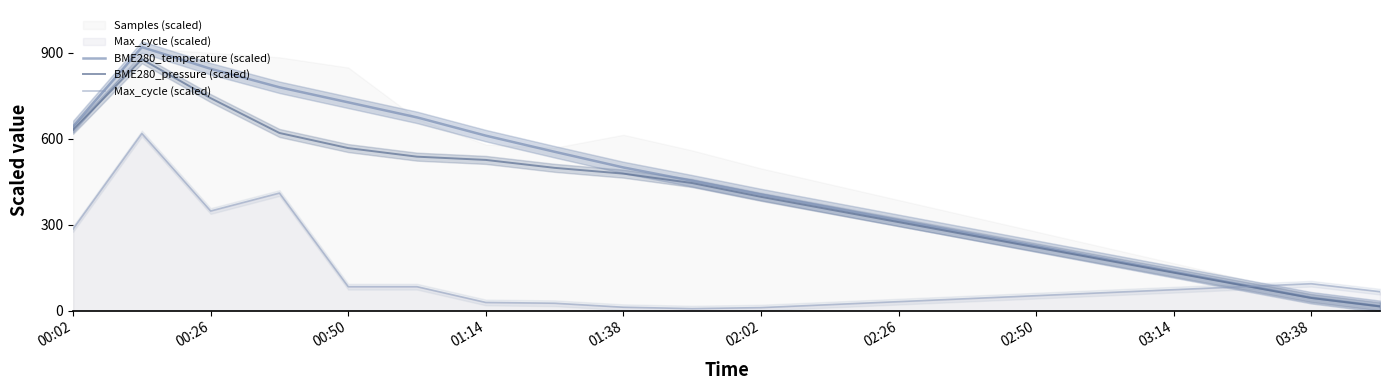

The BME280_pressure (scaled) series shows 309.0 at 15. True or false?

False